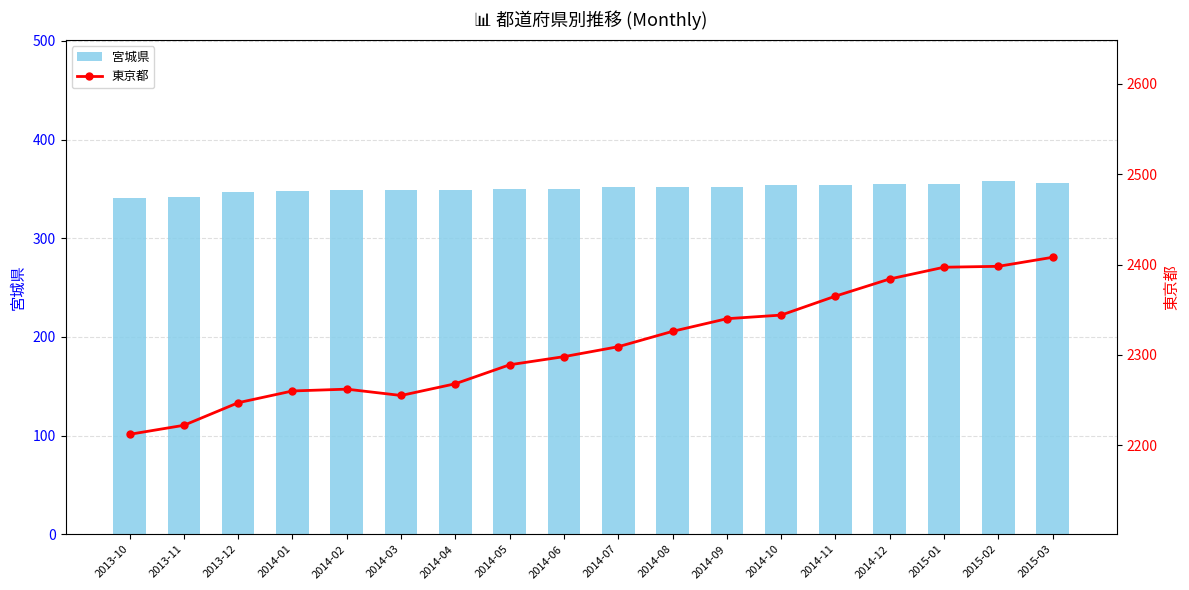

Are the bars horizontal?

No